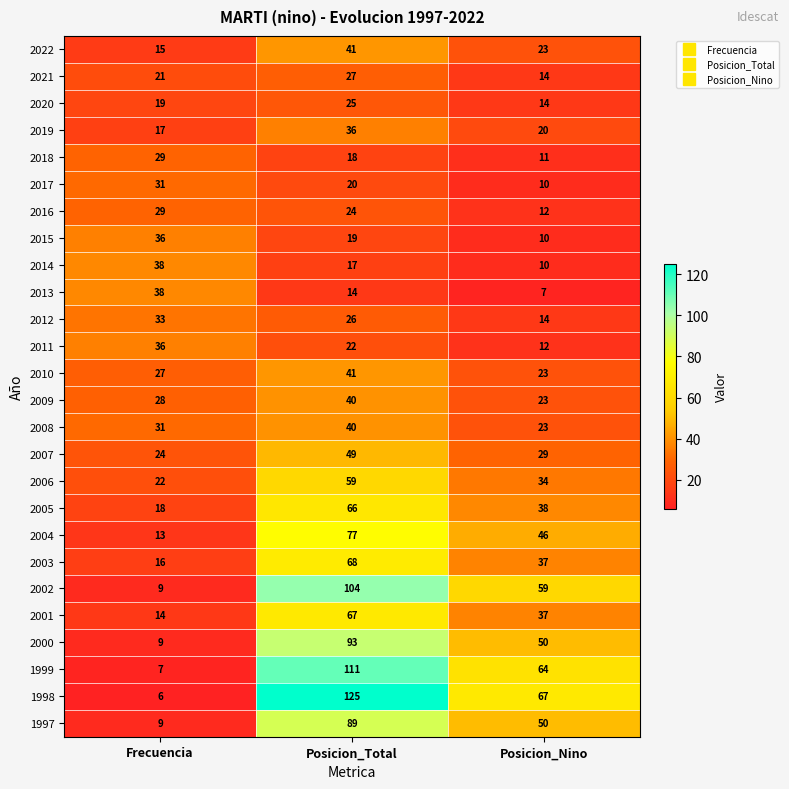

Count the number of data series in this chart.

26